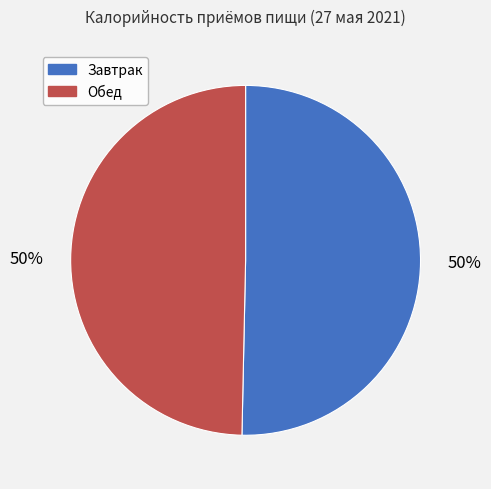

To the nearest percent, what is the average slice percentage?

50%